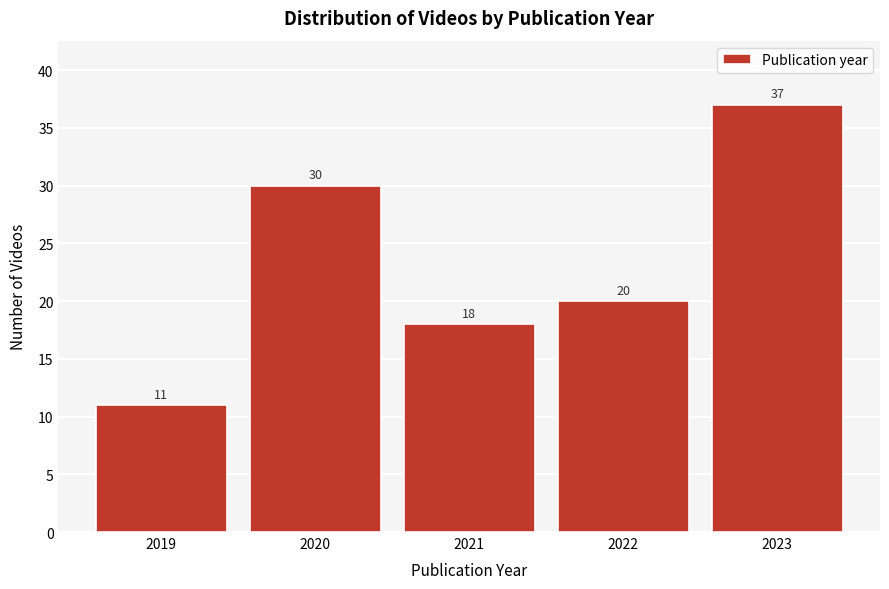

Reading left to right, what are all the values shown in this chart?

11	30	18	20	37